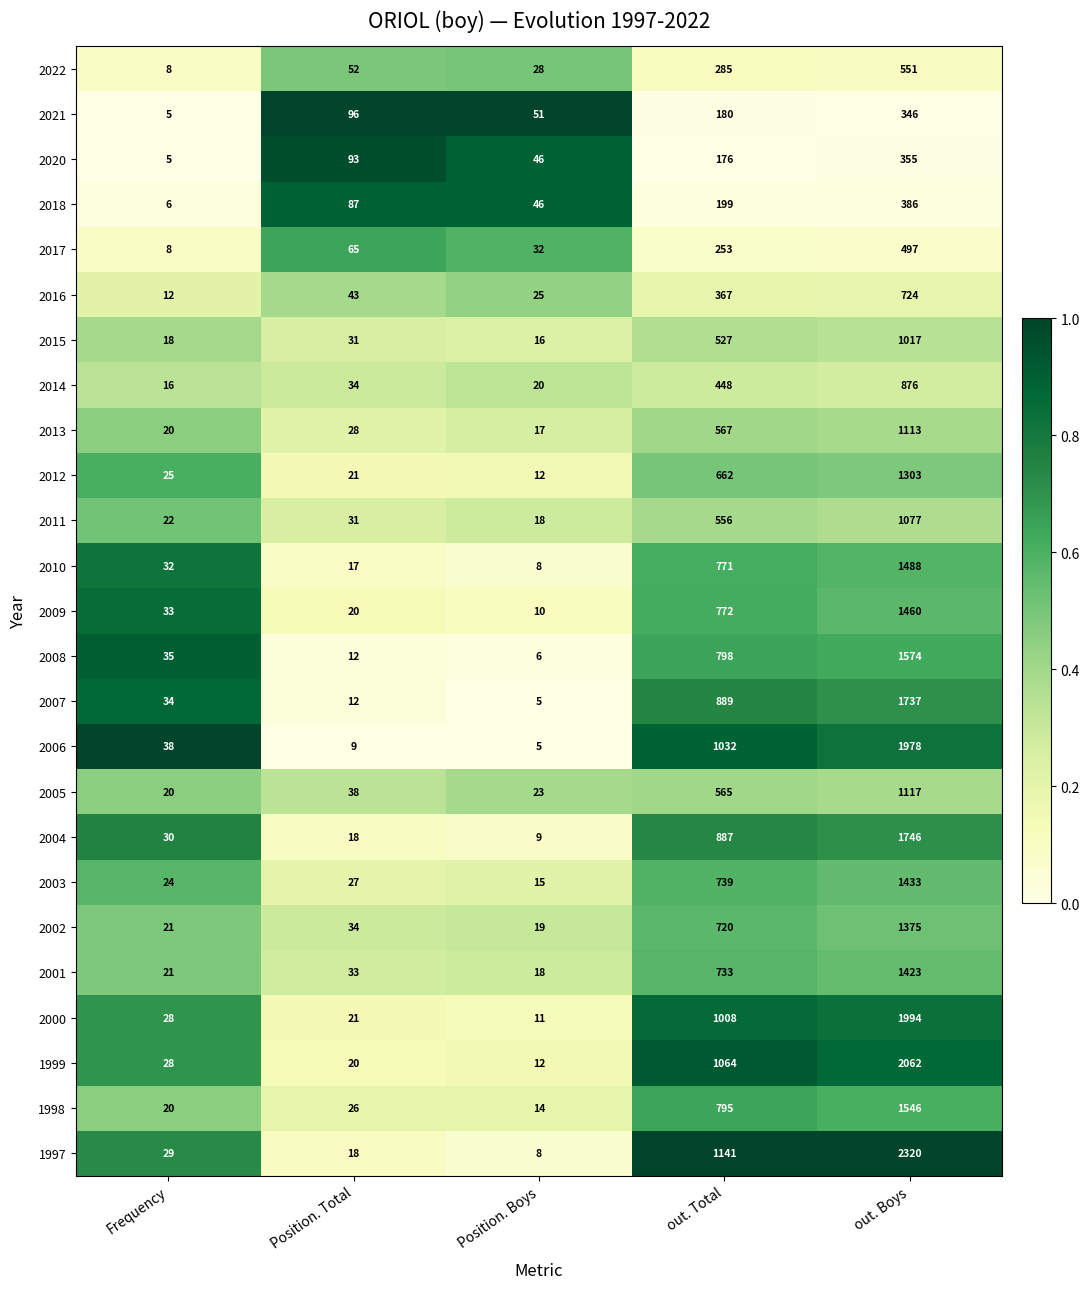

What is the sum of all 2003 values?

2238